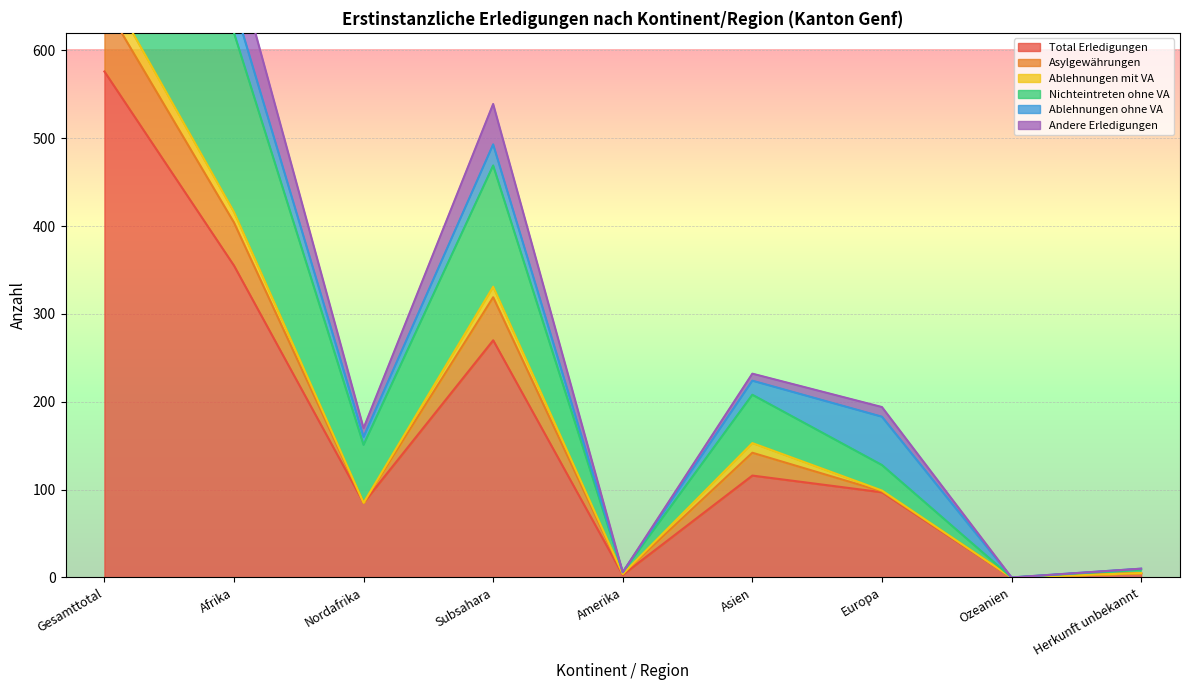

The value of Total Erledigungen at Amerika is 2. True or false?

False